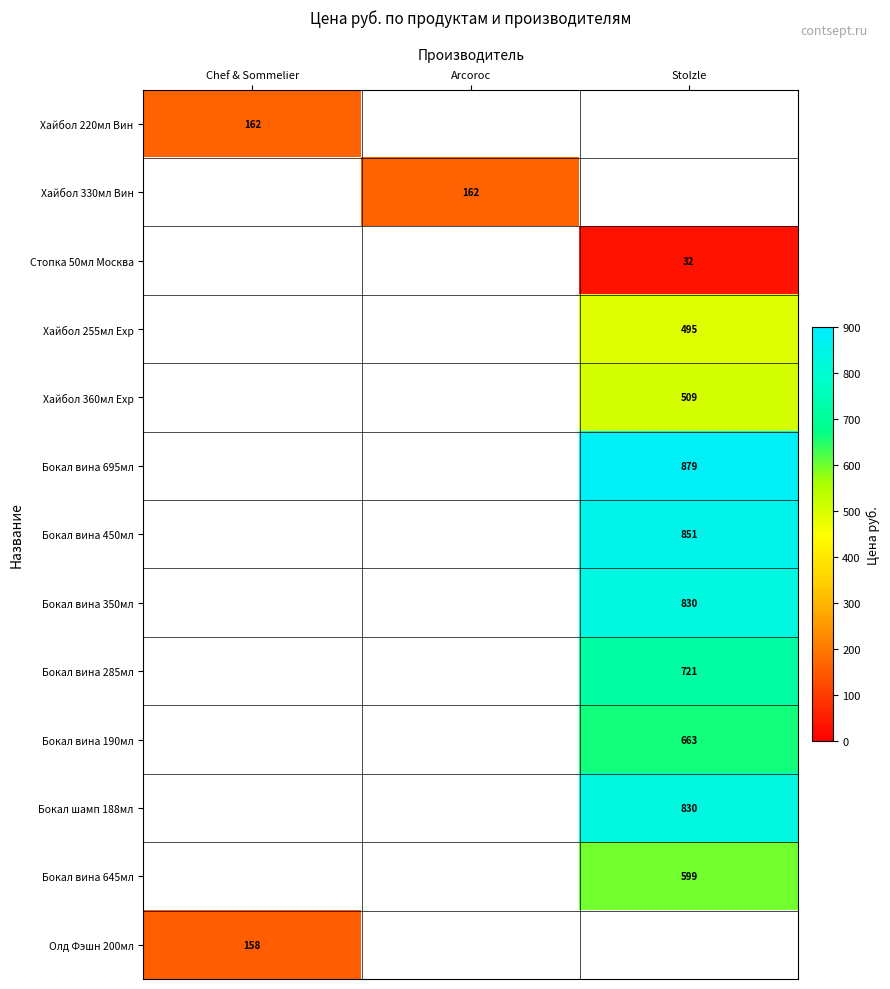

Which label corresponds to the smallest value in the chart?

Stolzle